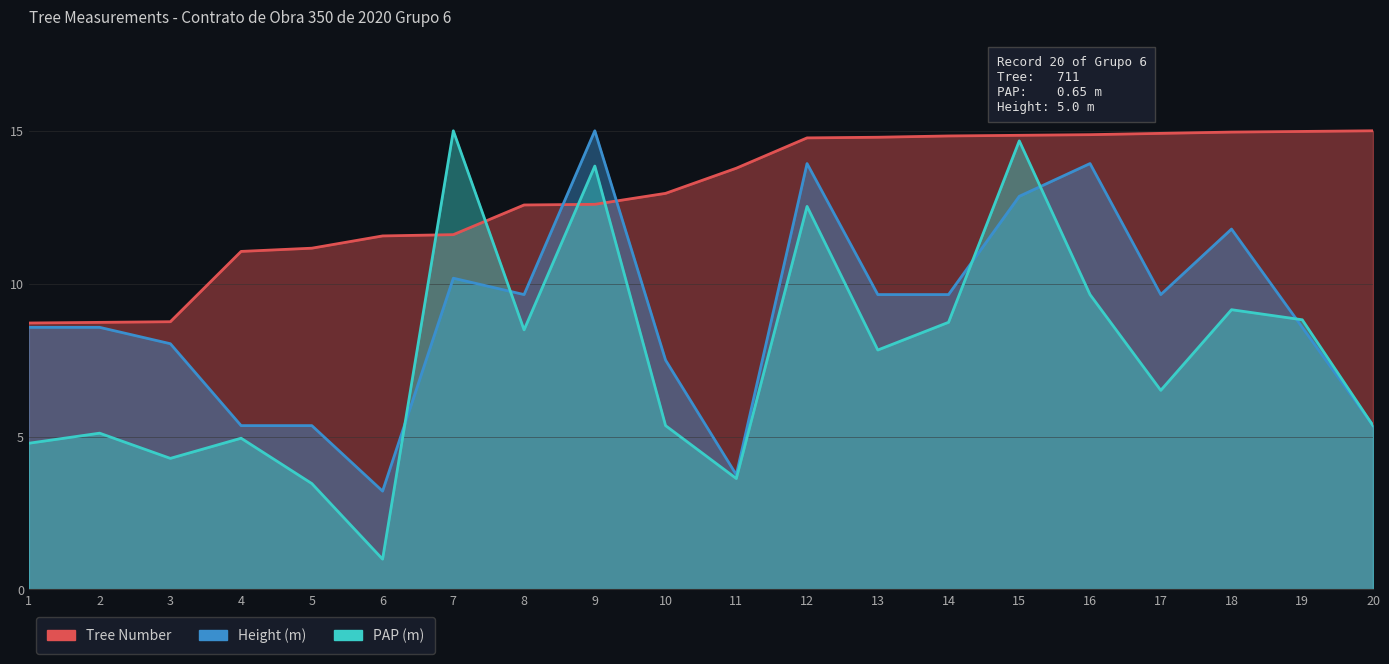

Rank the series by their maximum value, from highest to lowest.

Tree Number, PAP (m), Height (m)